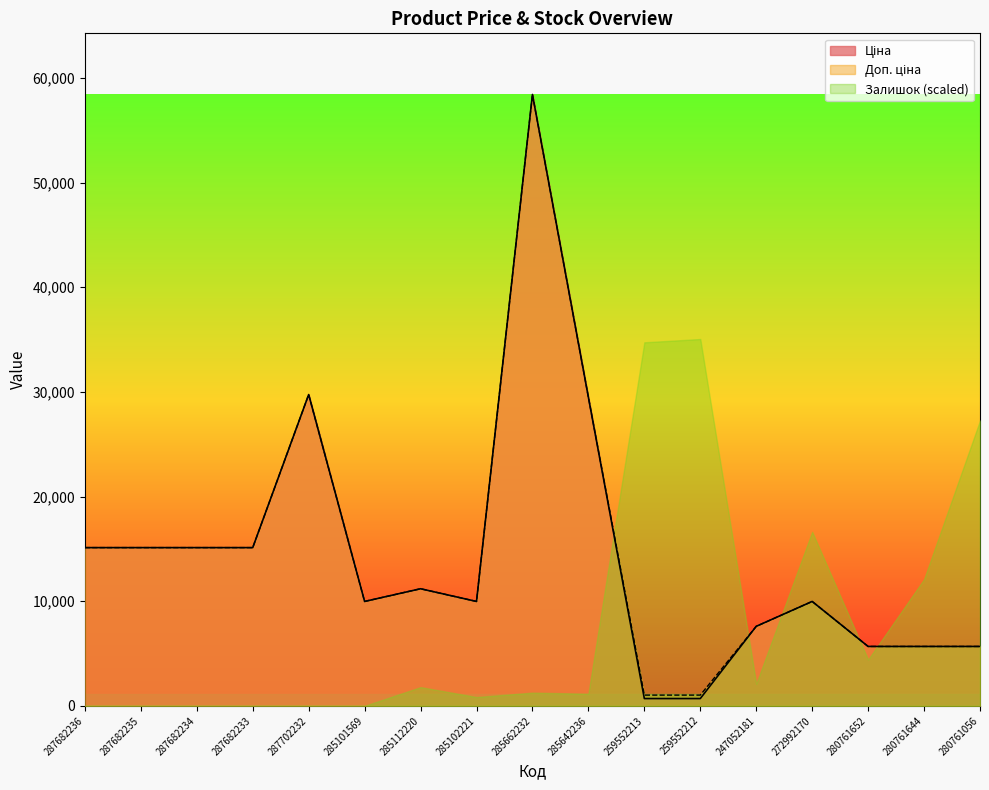

What is the total value across all series at 285112220?

24166.0